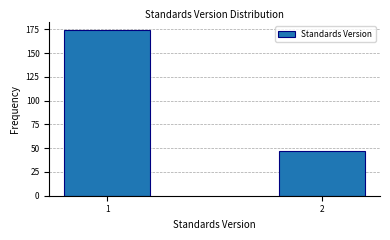

Reading left to right, list all the values displayed in this chart.

1=174	2=47